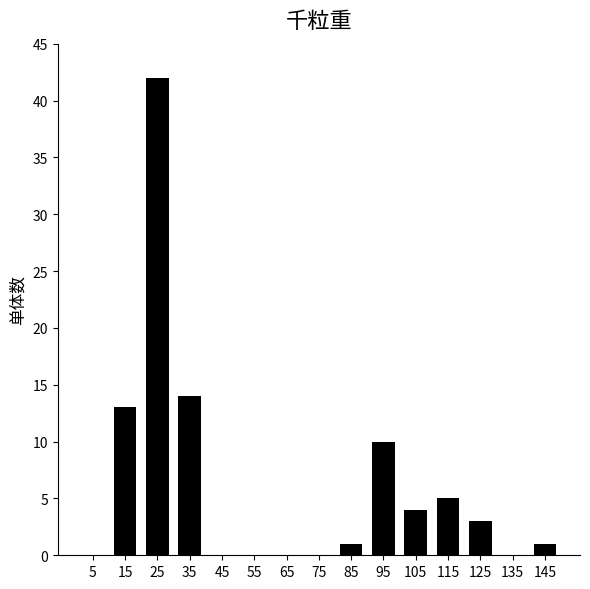

Reading left to right, list all the values displayed in this chart.

5=0	15=13	25=42	35=14	45=0	55=0	65=0	75=0	85=1	95=10	105=4	115=5	125=3	135=0	145=1